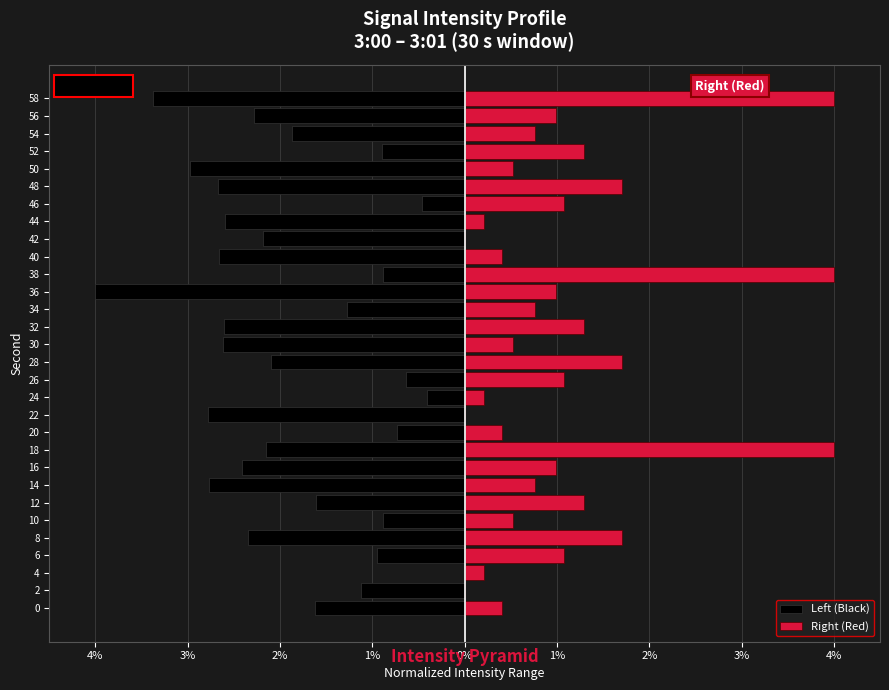

List the series in order of their peak value, lowest first.

Left (Black), Right (Red)